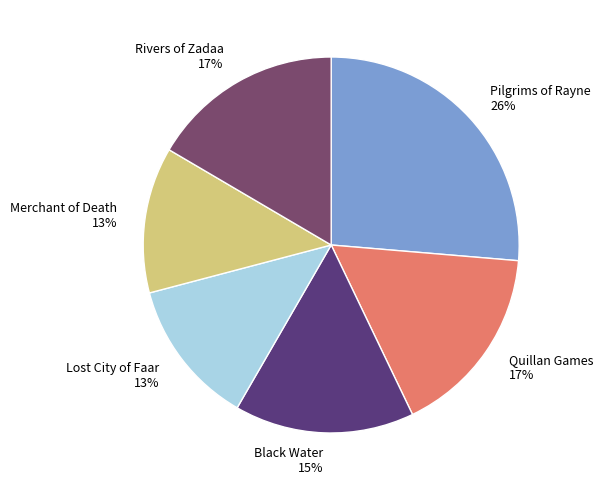

To the nearest percent, what is the average slice percentage?

17%